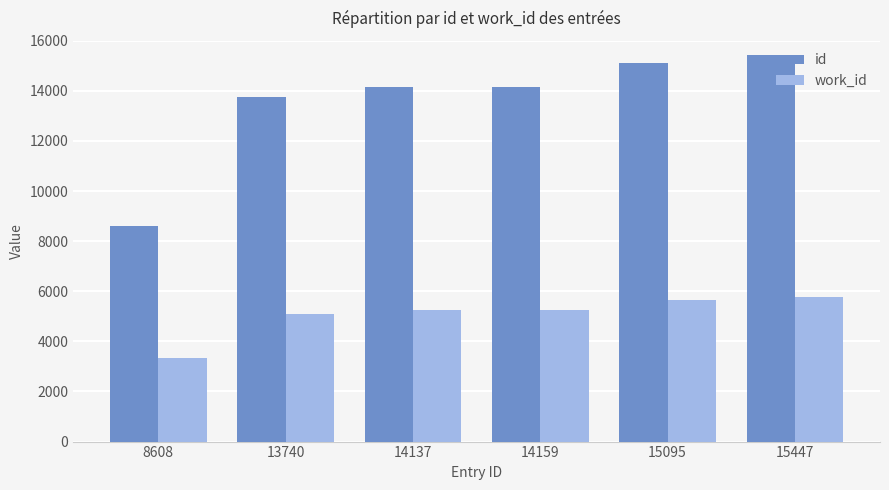

List the series in order of their peak value, lowest first.

work_id, id